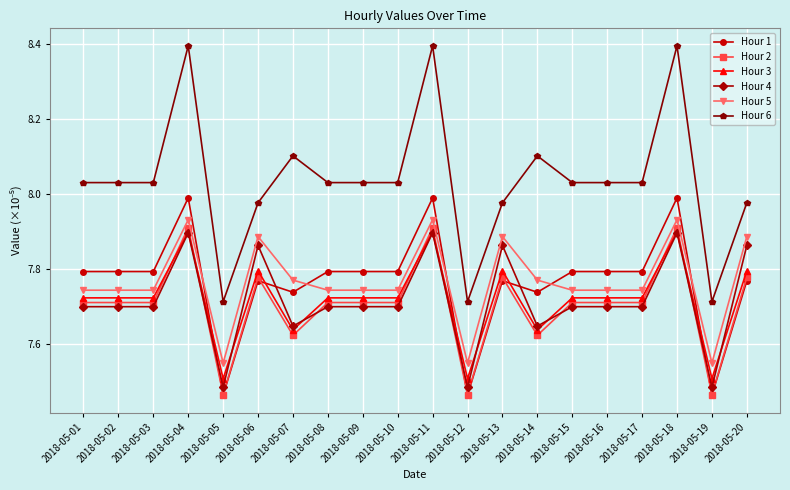

True or false: Hour 3 has a value of 7.8 at 2018-05-20.

True